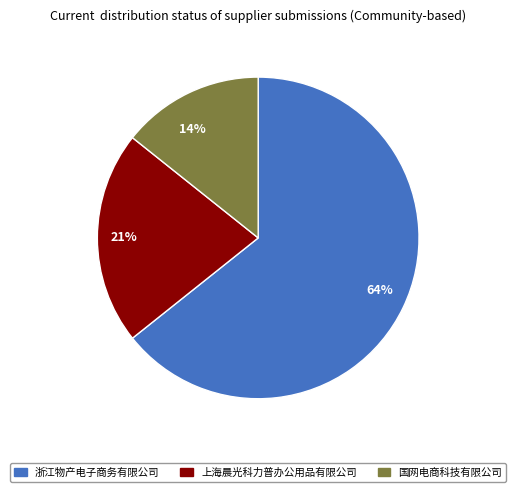

Which slice is the largest?

64%